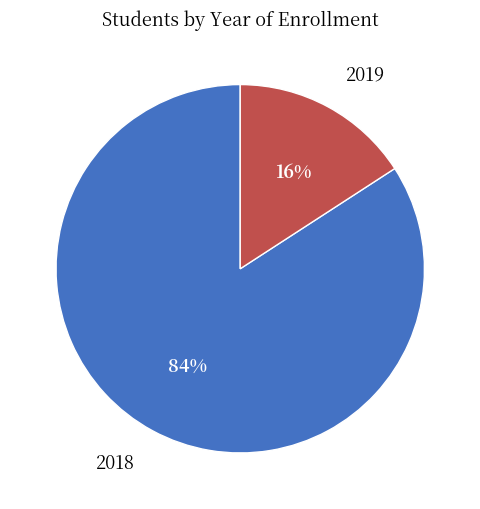

Count the number of slices in the pie.

2